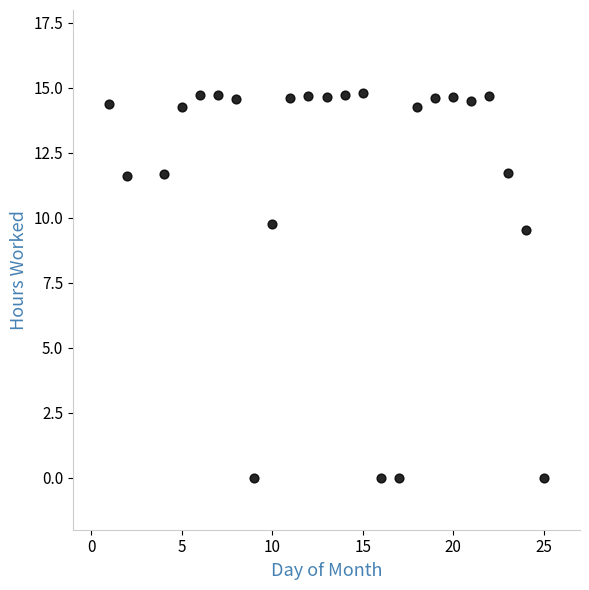

What Y value in the scatter plot is closest to 7?

9.5